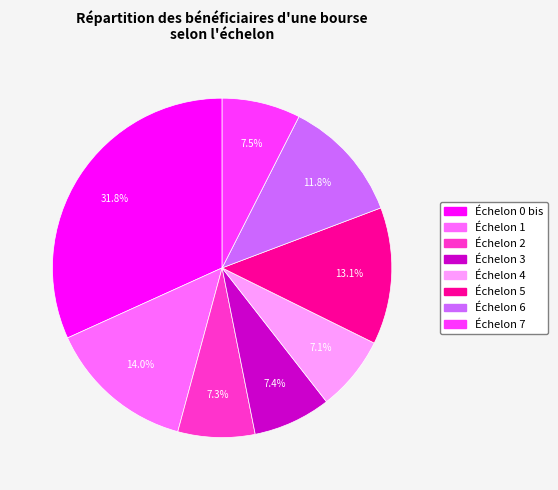

Approximately how many times larger is the value at Échelon 1 compared to Échelon 4?

2.0